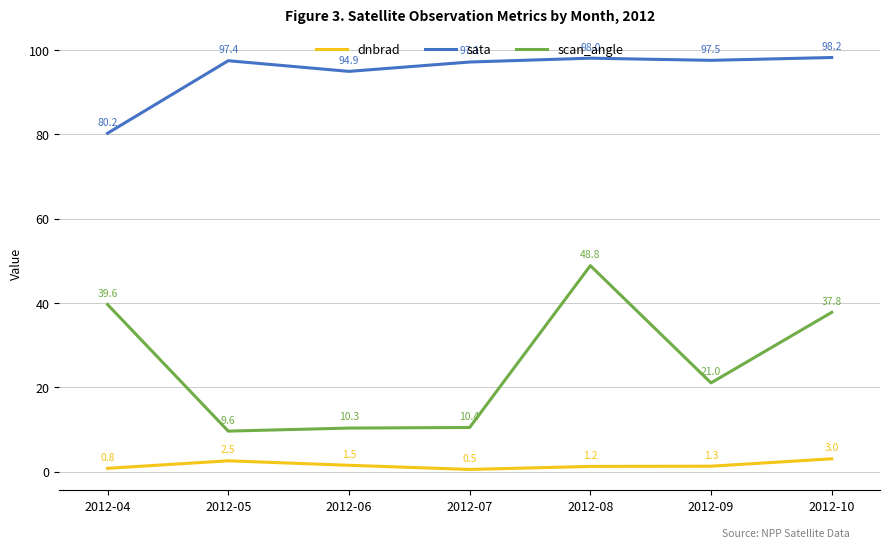

What is the difference between the maximum and minimum values in the sata series?

18.0